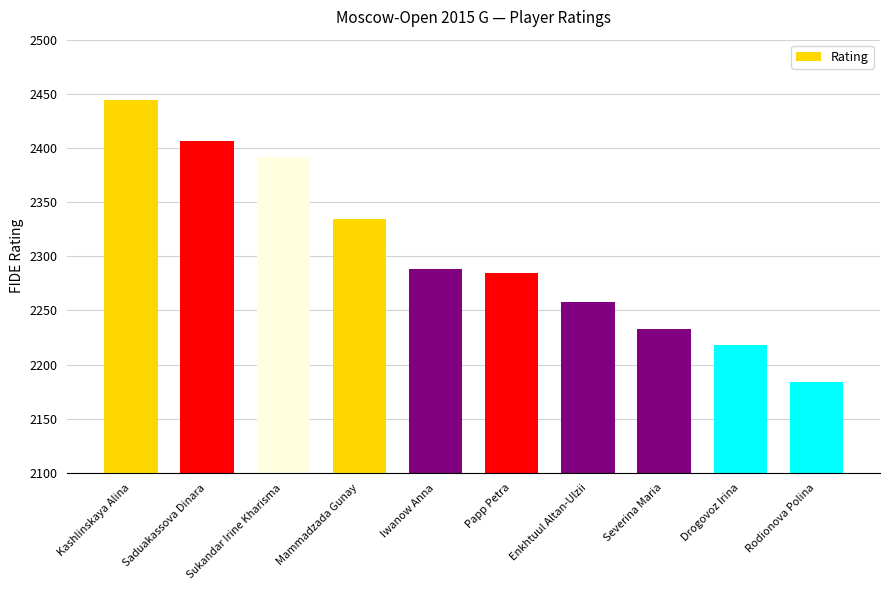

Does the chart contain stacked bars?

No